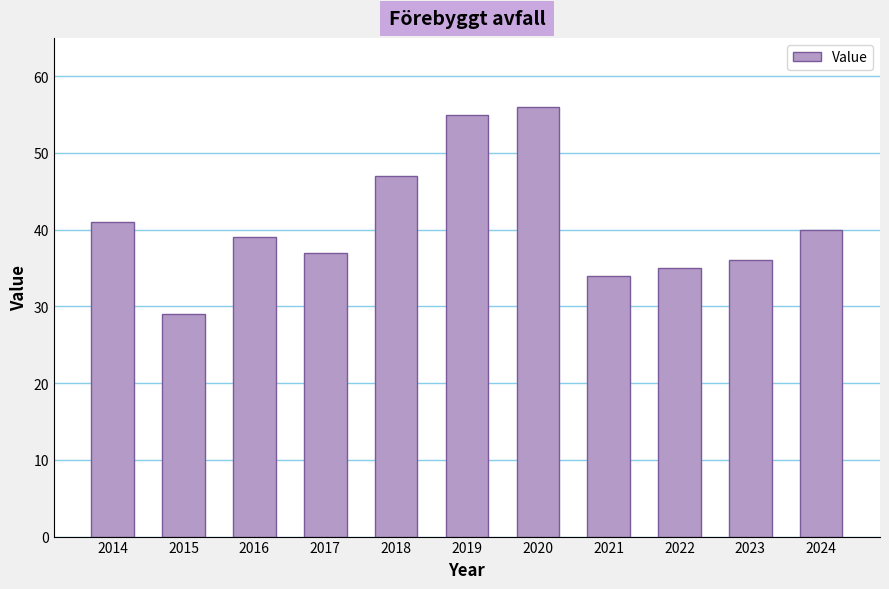

What is the minimum value shown in the chart?

29